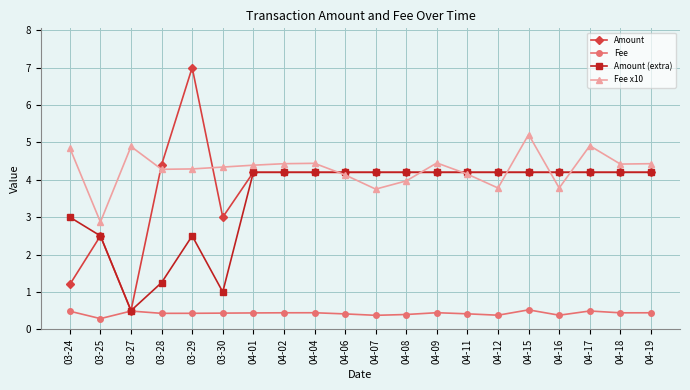

What is the average value of the Fee x10 series?

4.3